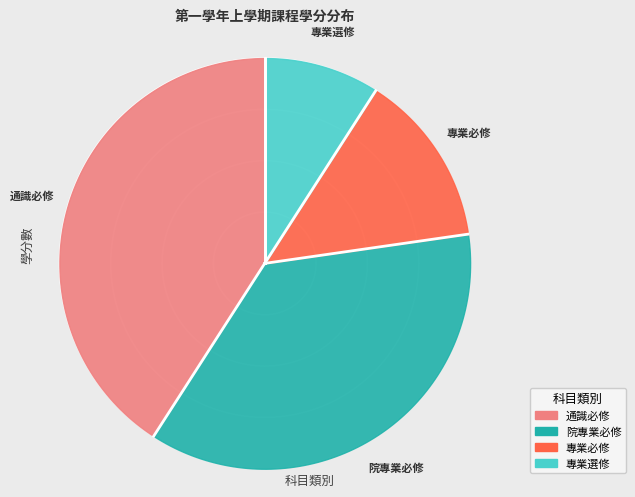

What is the total percentage of 院專業必修 and 通識必修?

77.3%